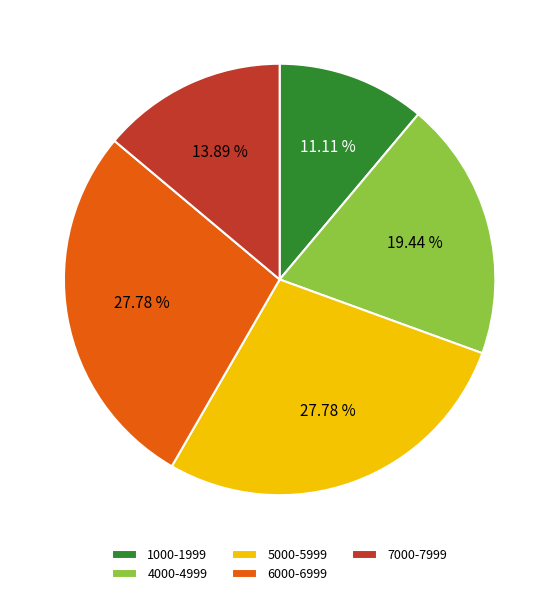

Approximately how many times larger is the value at 4000-4999 compared to 7000-7999?

1.4